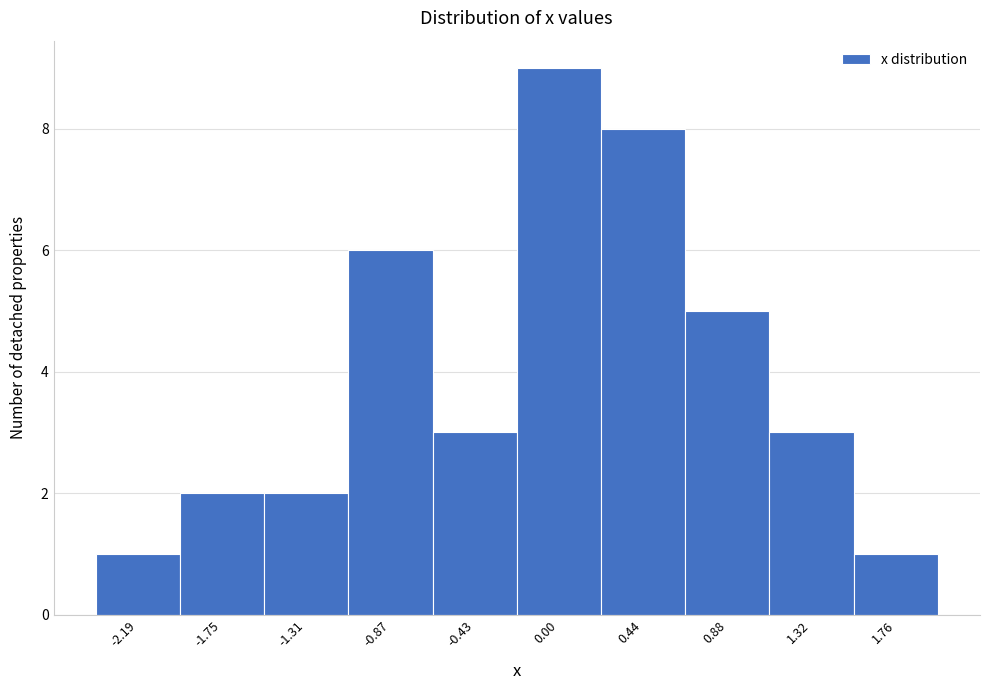

Over which range of the x-axis is the bar tallest?

-0.20 to 0.20